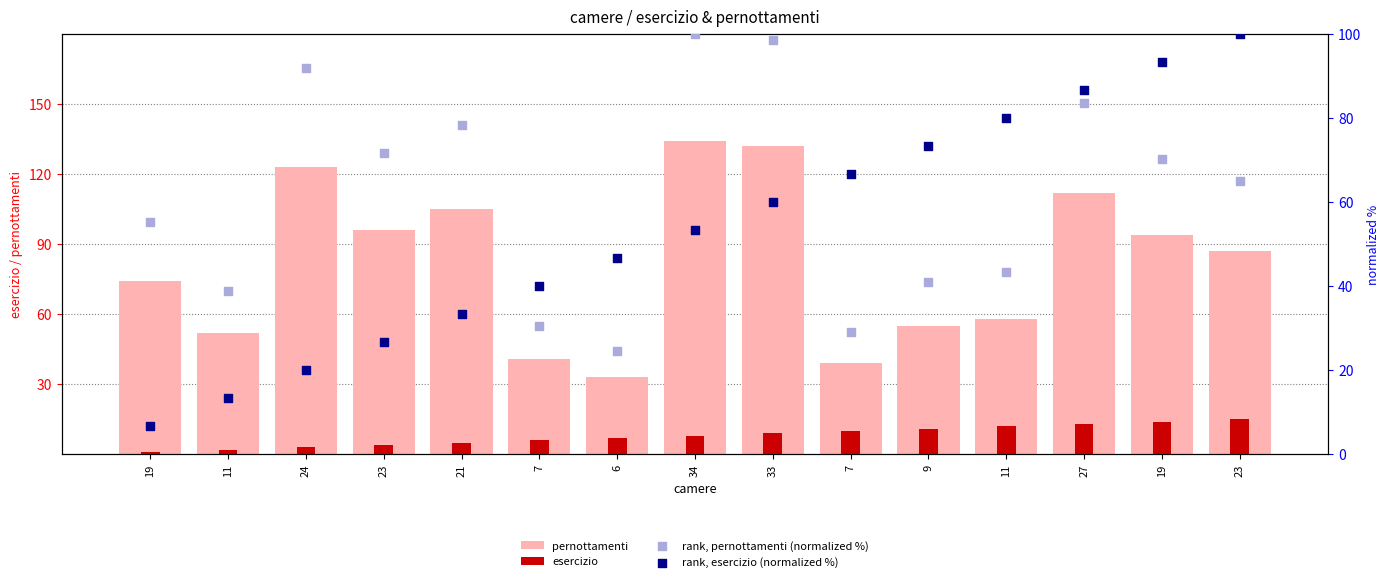

Which series reaches the maximum Y coordinate?

pernottamenti